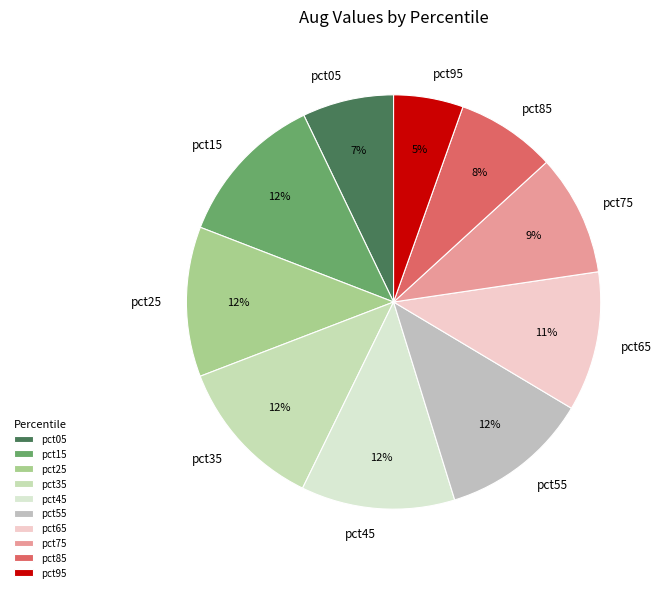

Approximately how many times larger is the value at pct15 compared to pct65?

1.1